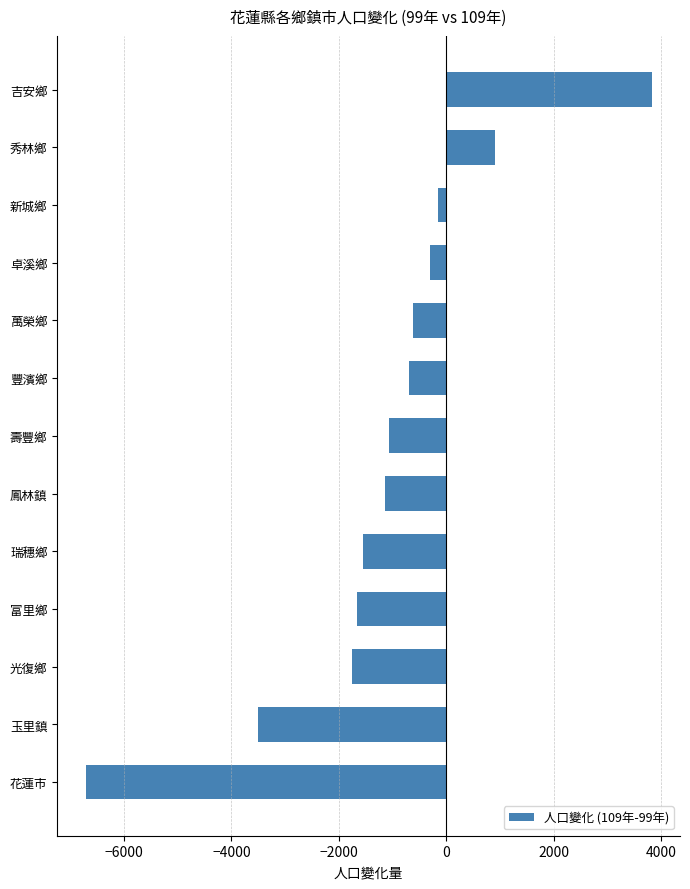

Read the value at 壽豐鄉, to the nearest 10.

-1070